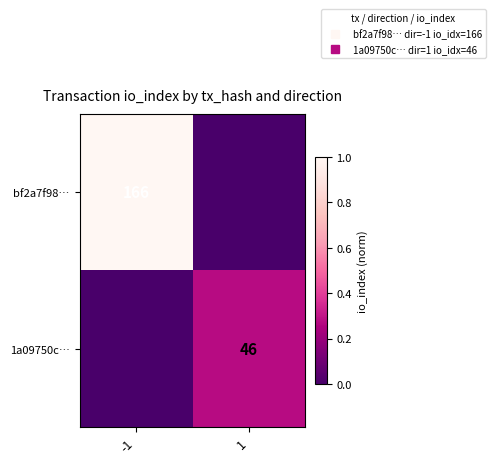

How many positive values does the 1a09750c… series have?

1